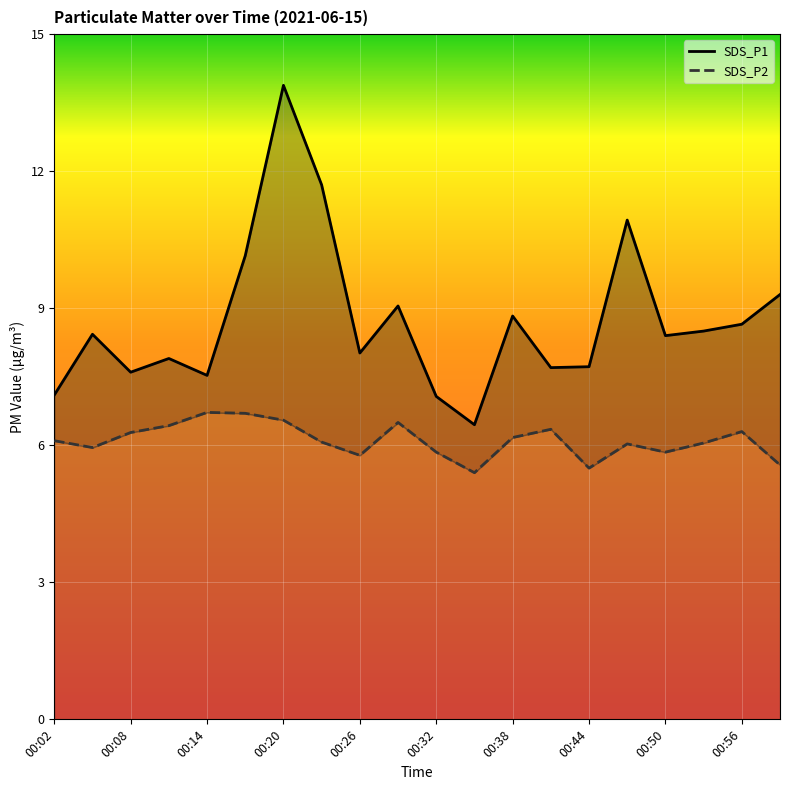

The SDS_P1 series shows 11.3 at 00:41. True or false?

False